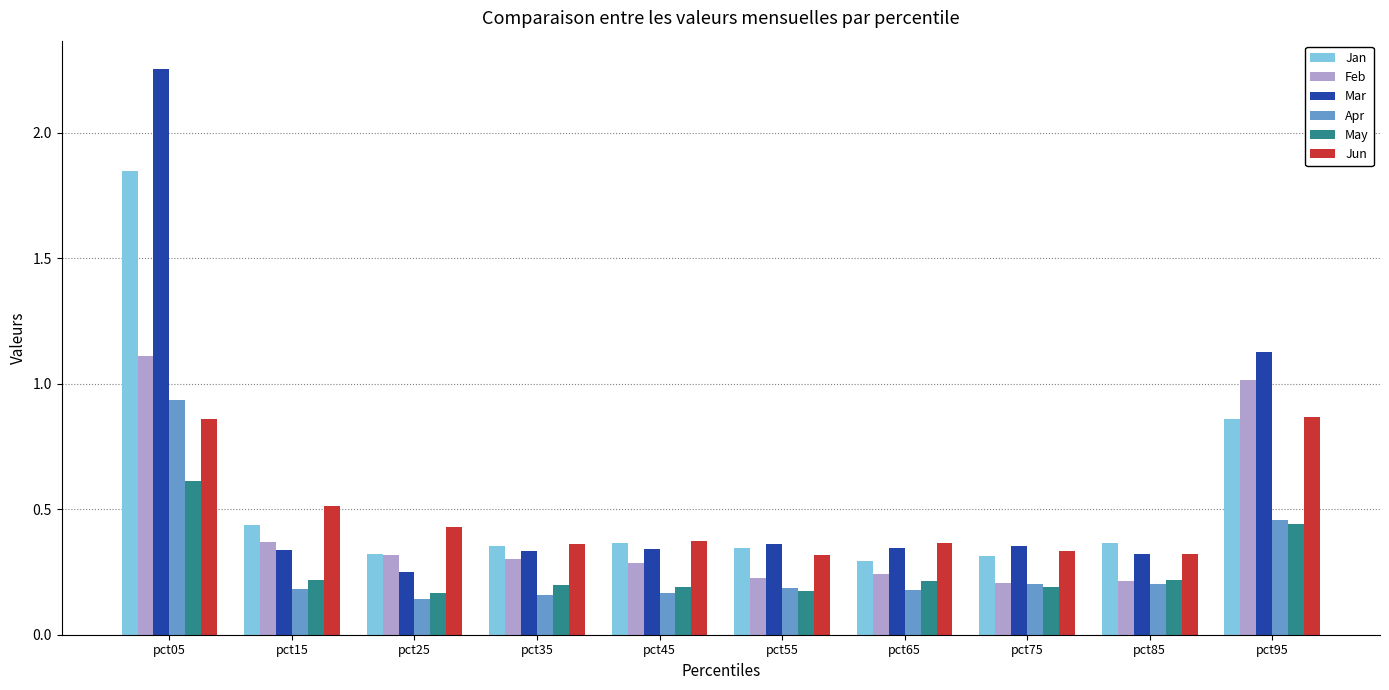

The value of Mar at pct55 is 0.6. True or false?

False